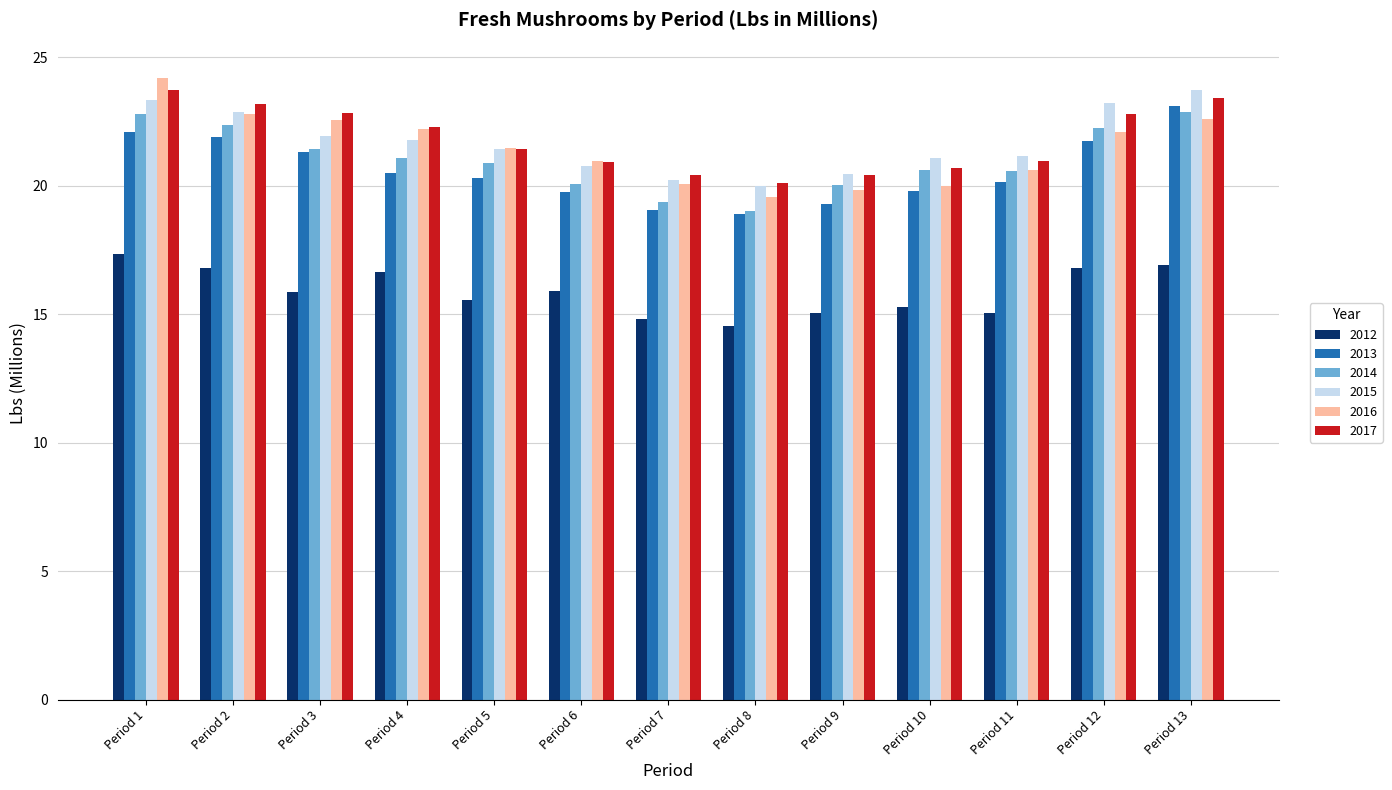

What is the minimum value shown in the chart?

14.6